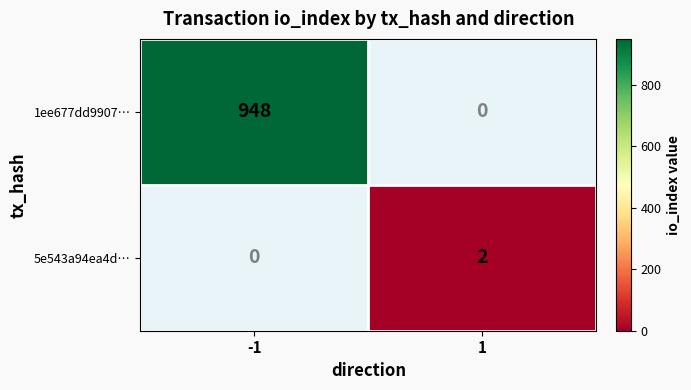

What is the smallest value displayed?

2.0